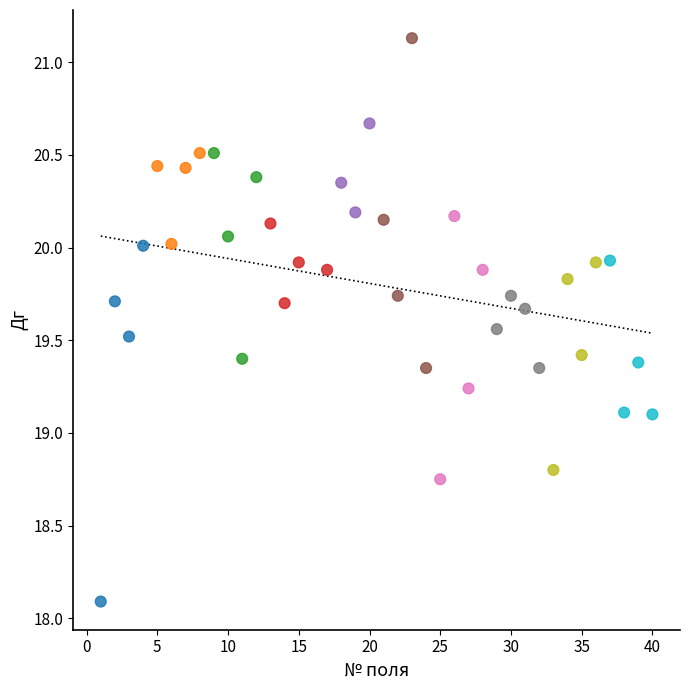

What is the range of Y values (max minus min)?

3.0